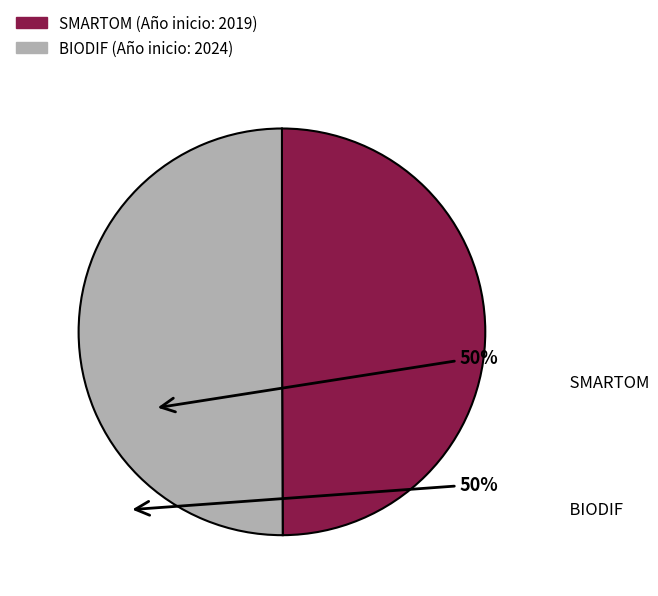

What percentage is the SMARTOM slice, to the nearest percent?

50%